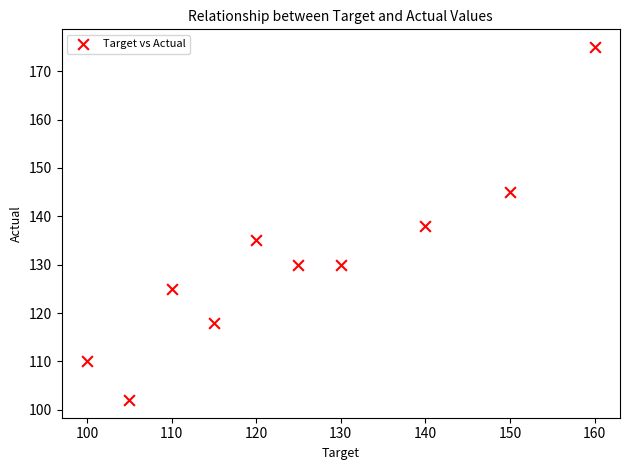

What is the range of X values (max minus min)?

60